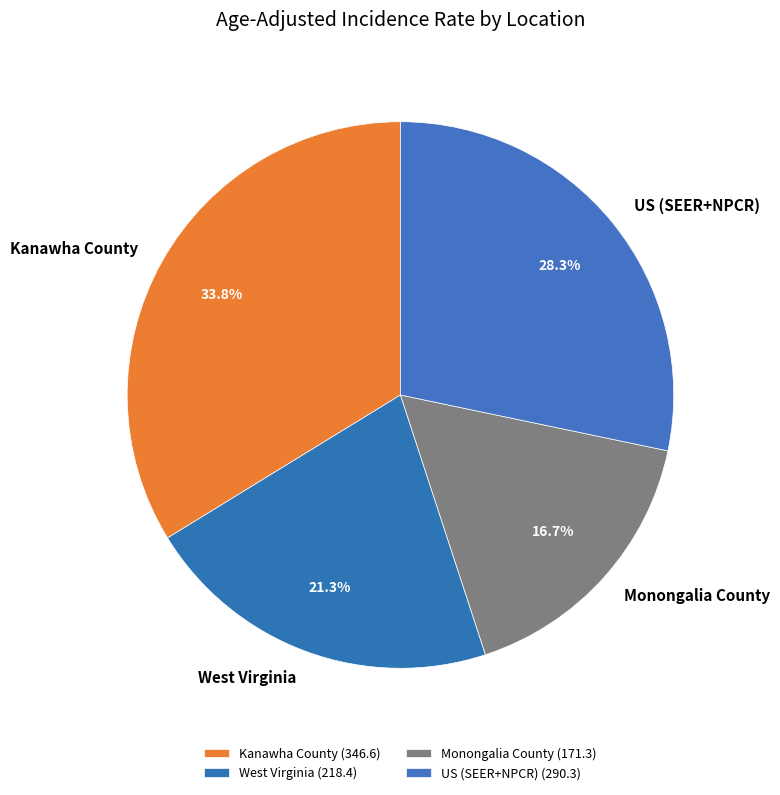

How many slices are in this pie chart?

4